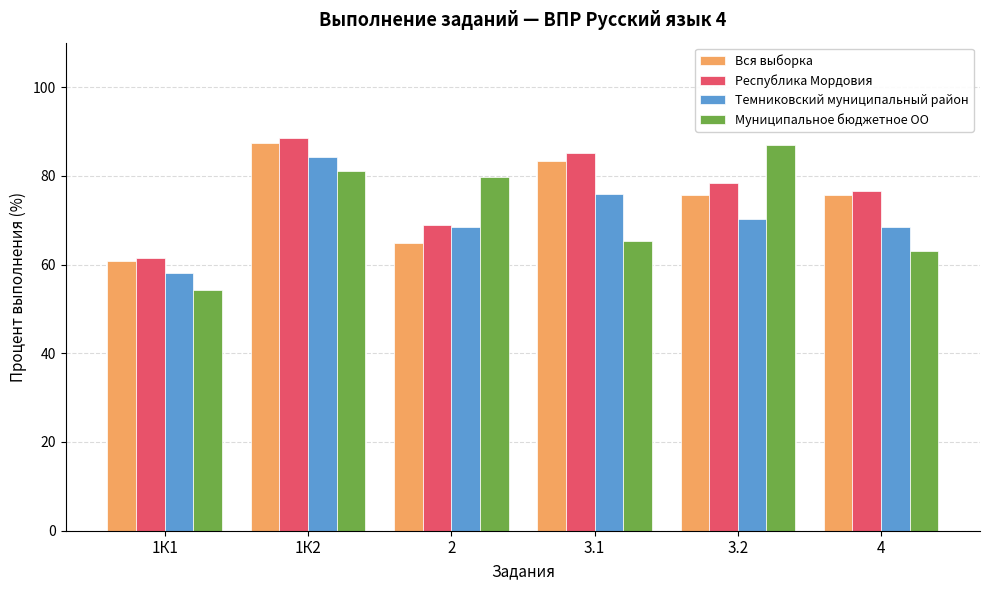

What is the difference between the maximum and minimum values in the Республика Мордовия series?

27.1